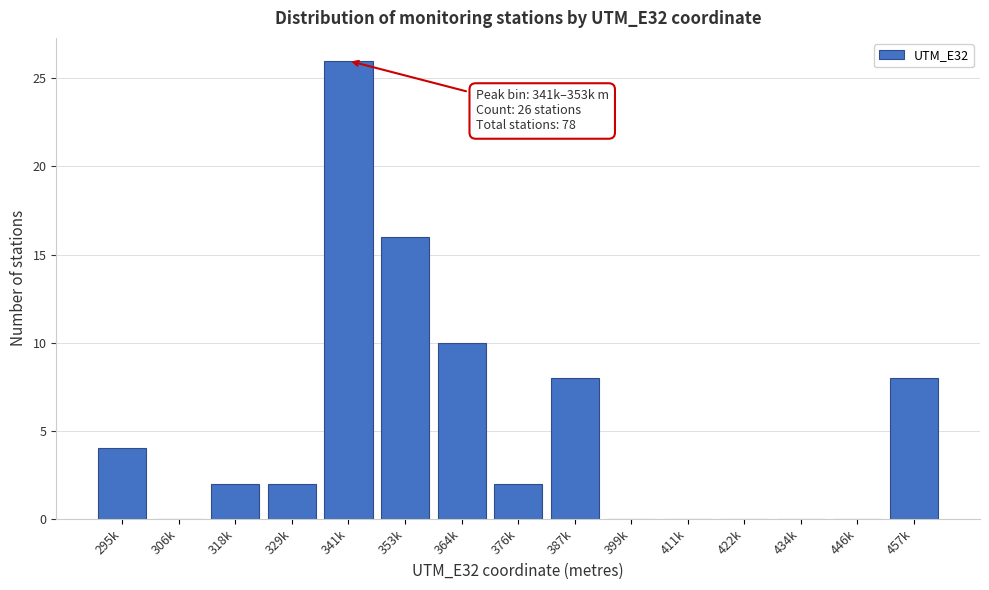

Reading left to right, transcribe all the data shown in this chart.

295k=4	306k=0	318k=2	329k=2	341k=26	353k=16	364k=10	376k=2	387k=8	399k=0	411k=0	422k=0	434k=0	446k=0	457k=8